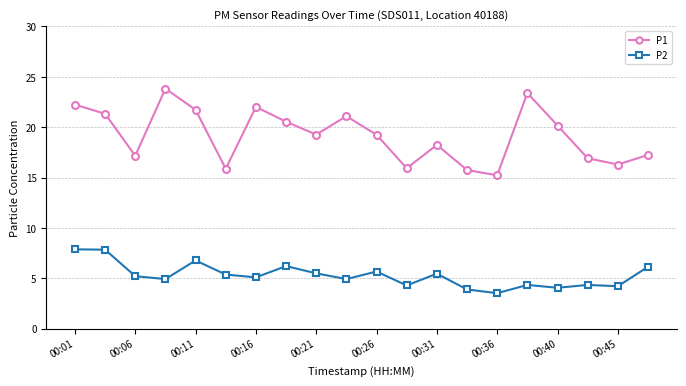

What are all the series names shown in the legend?

P1, P2